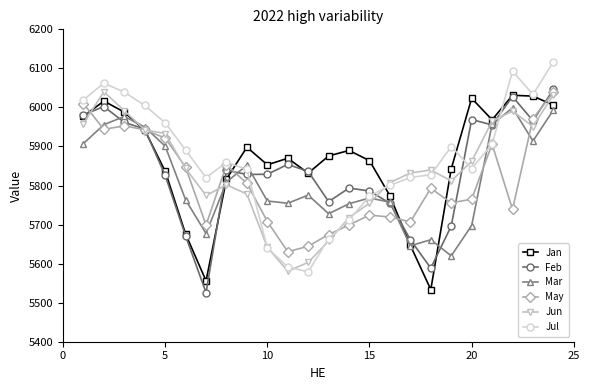

What is the sum of all Jun values?

140112.9